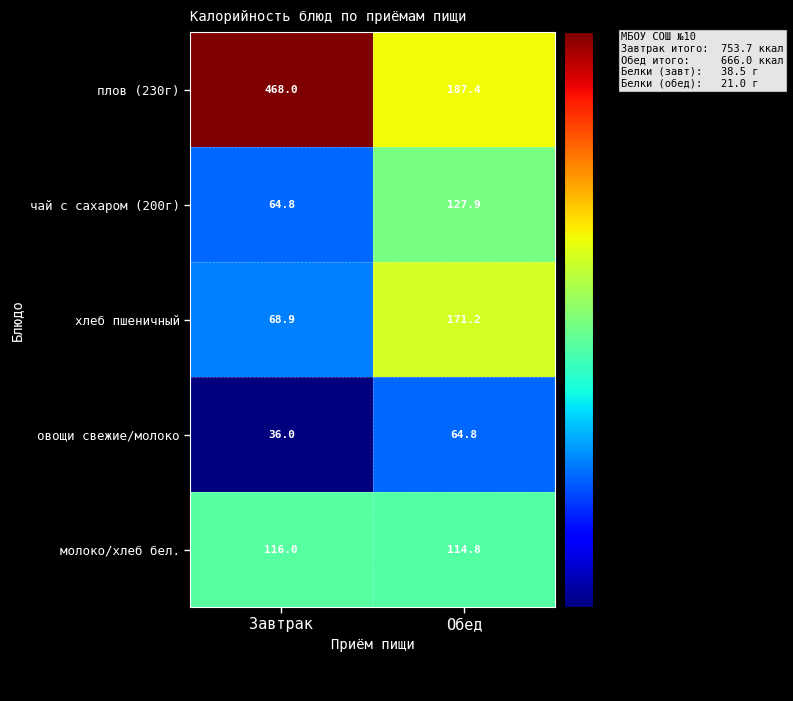

The овощи свежие/молоко series shows 64.8 at Обед. True or false?

True